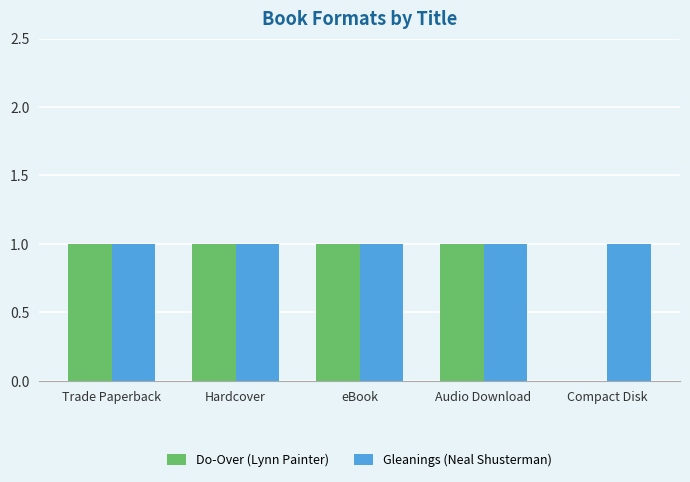

True or false: Gleanings (Neal Shusterman) has a value of 0 at Audio Download.

False